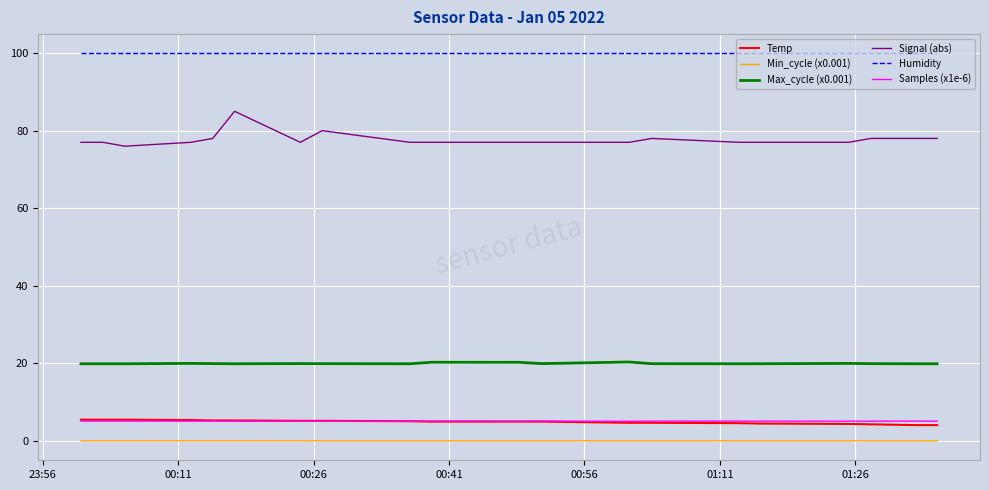

What is the maximum value shown in the chart?

99.9